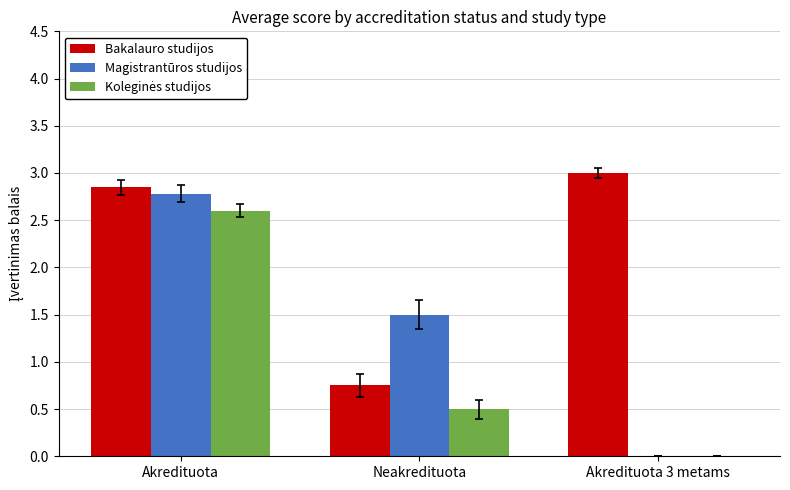

Which label corresponds to the largest value in the chart?

Akredituota 3 metams